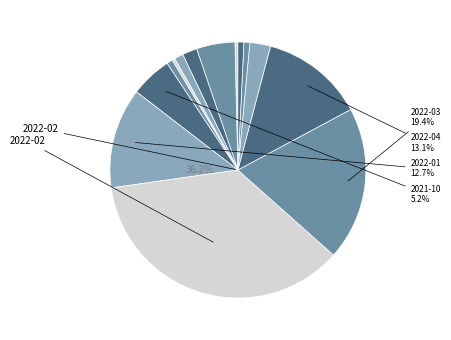

How many segments does this pie chart have?

14